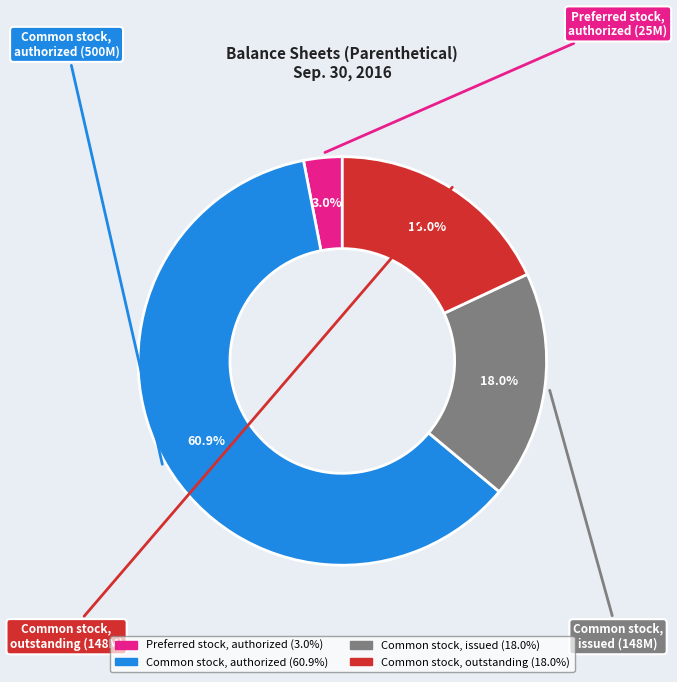

What percentage is NOT represented by Preferred stock, authorized?

97.0%